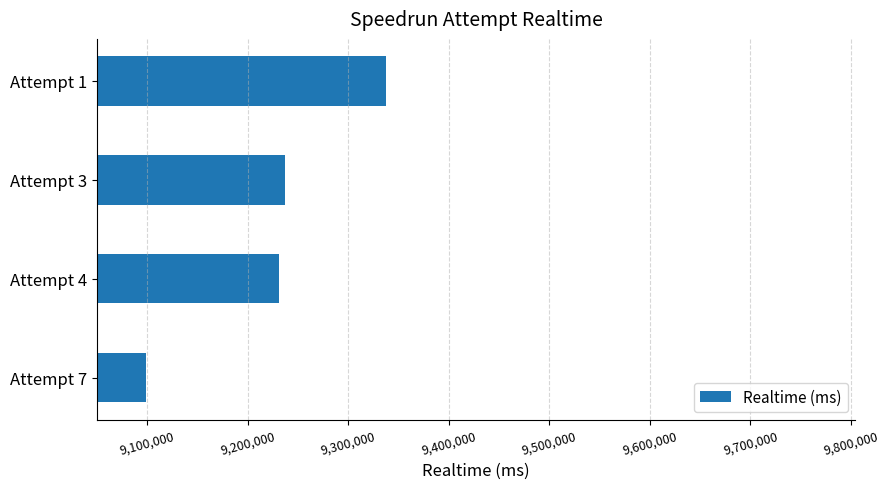

What is the sum of all values?

36904134